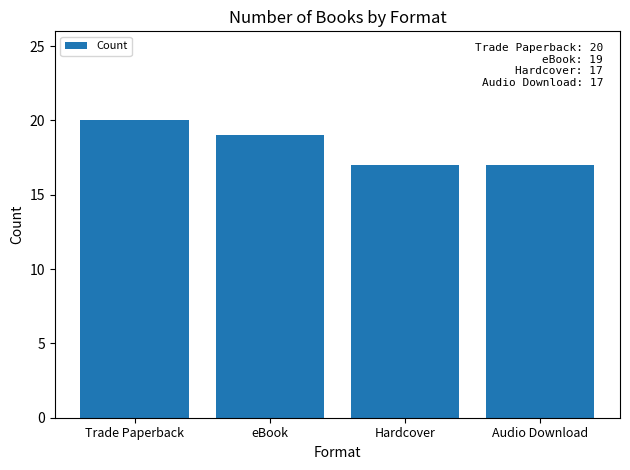

What is the label of the 1st bar from the right?

Audio Download